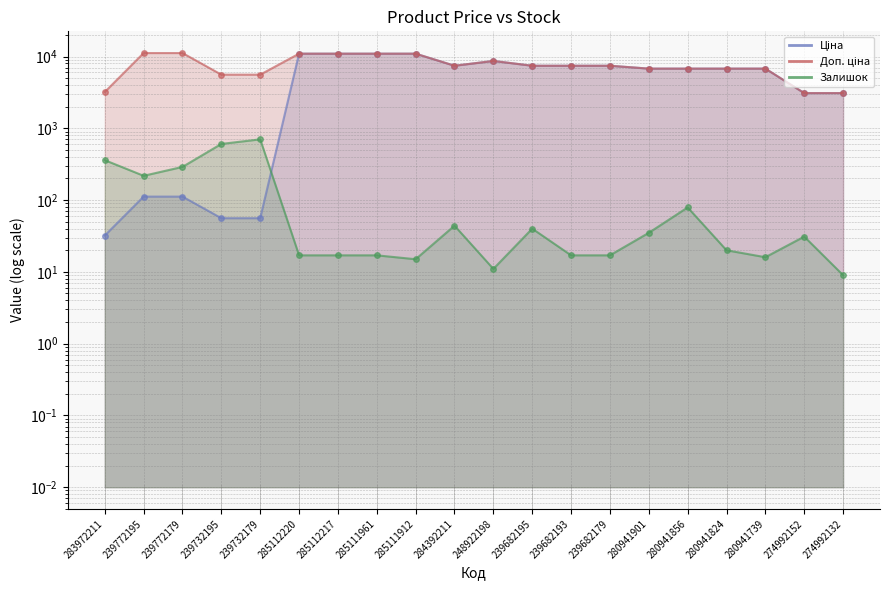

Is the value of Залишок at 239682179 greater than the value of Доп. ціна at 280941901?

No